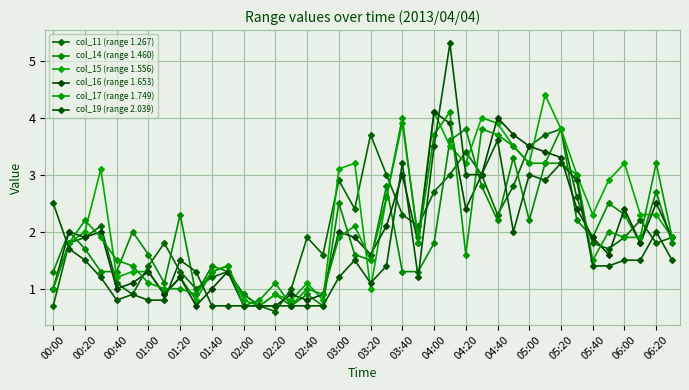

How many times do col_19 (range 2.039) and col_11 (range 1.267) cross each other?

13